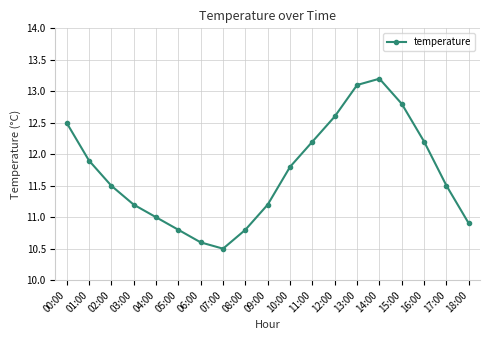

What value does the data have at 07:00?

10.5